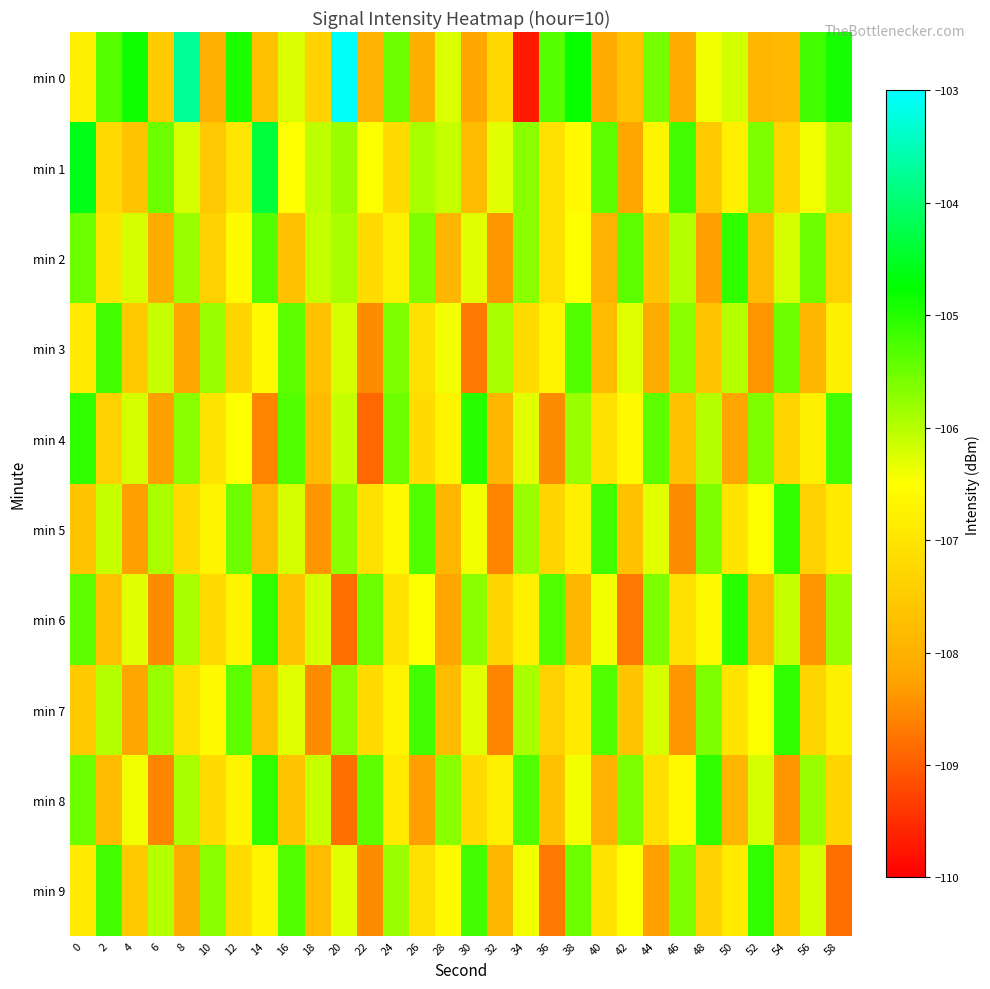

Which series has the largest range (max minus min)?

min 0